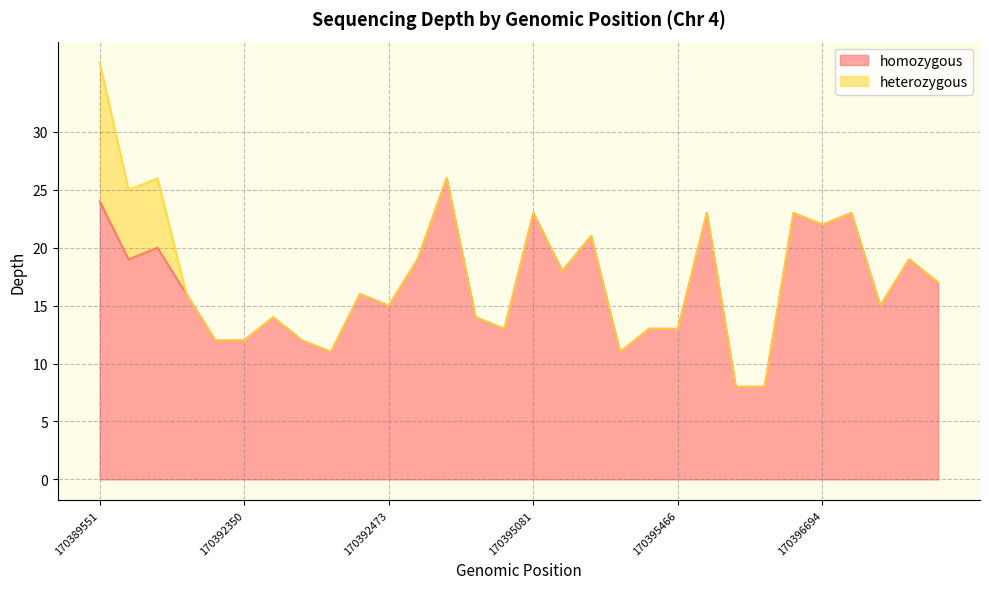

Reading left to right, list all the values displayed in this chart.

170389551=24	170389795=19	170390226=20	170391943=16	170392348=12	170392350=12	170394432=14	170392348=12	170392354=11	170392438=16	170392473=15	170394027=19	170394186=26	170394789=14	170394886=13	170395081=23	170395252=18	170395313=21	170395421=11	170395437=13	170395466=13	170396672=23	170395899=8	170395900=8	170396666=23	170396694=22	170396719=23	170396863=15	170396883=19	170396896=17